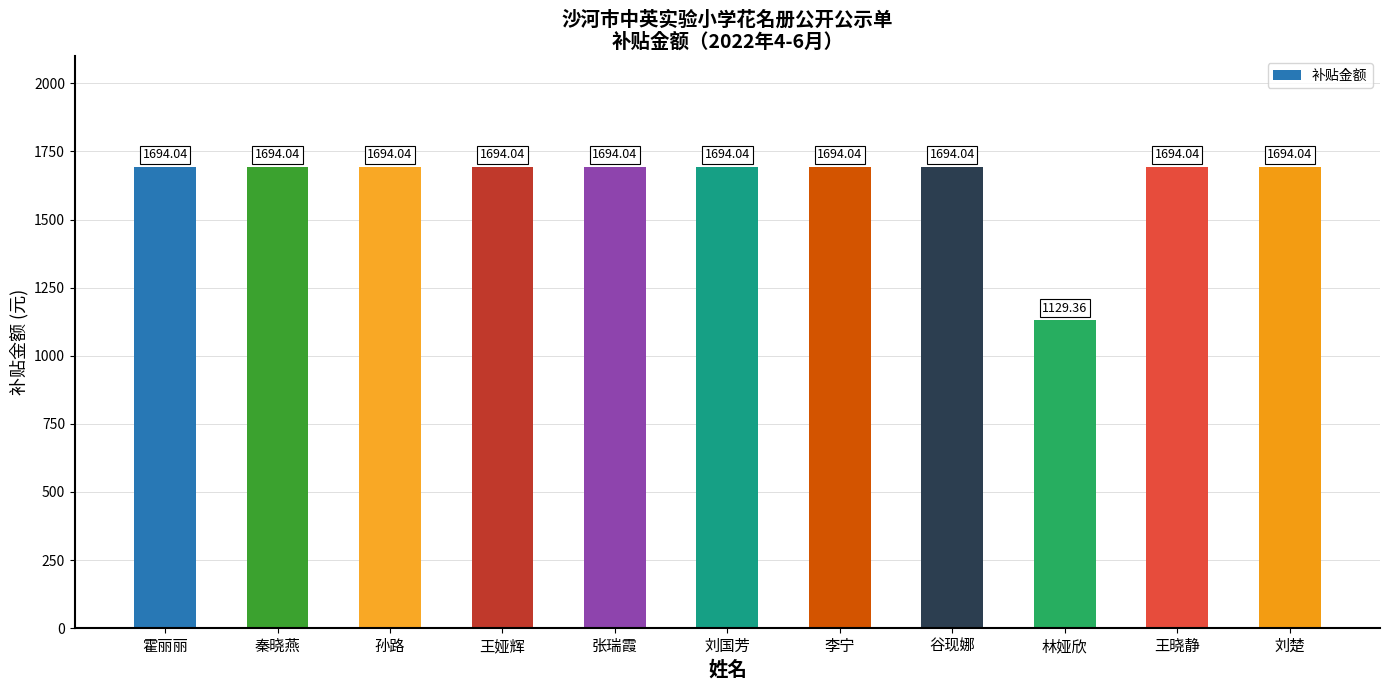

What position from the left is 谷现娜?

8